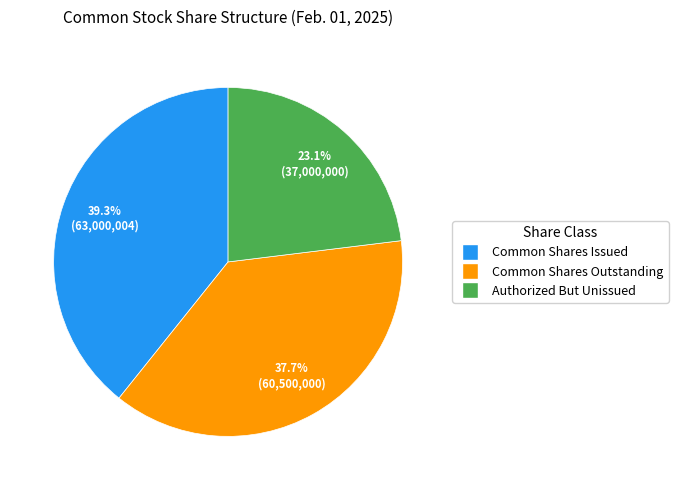

How many segments does this pie chart have?

3